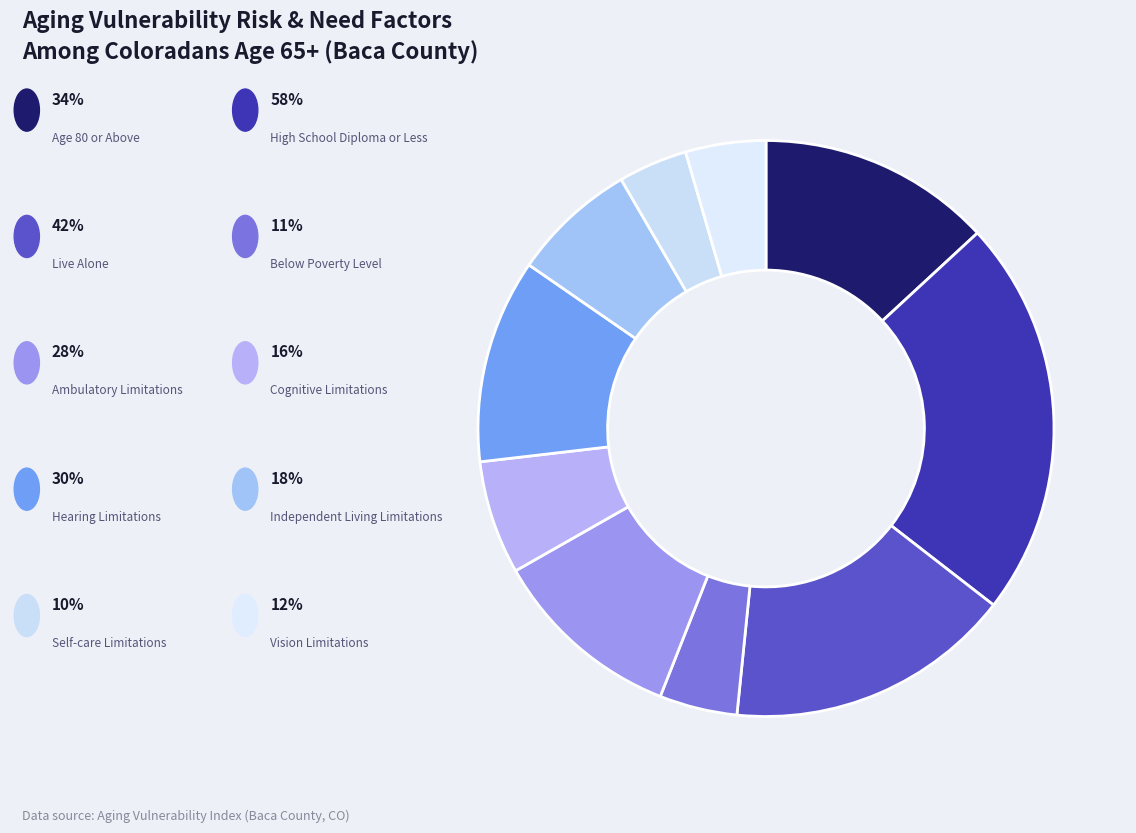

To the nearest percent, what is the difference between the largest and smallest slice percentages?

18%